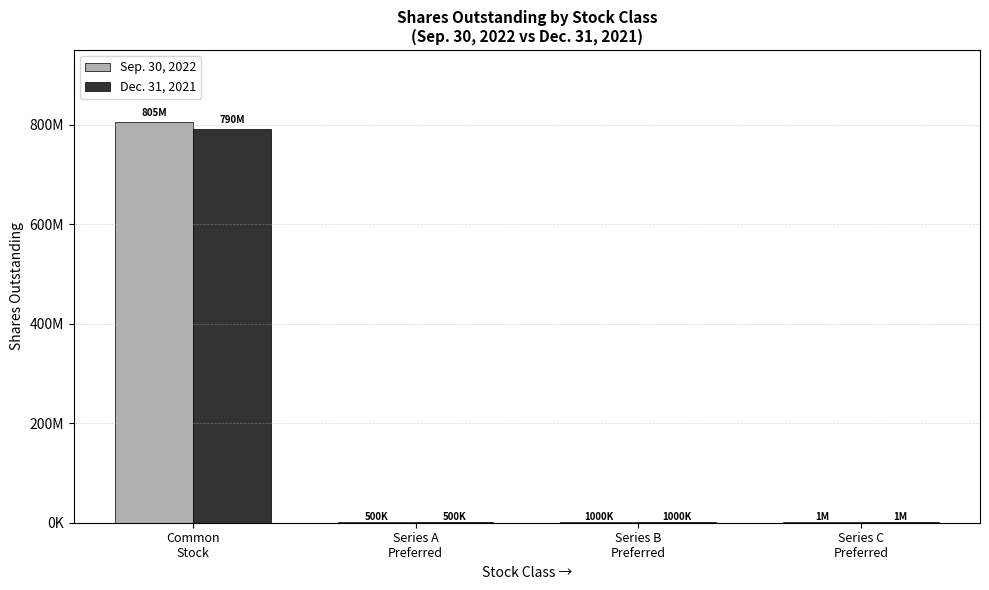

What are all the series names shown in the legend?

Sep. 30, 2022, Dec. 31, 2021